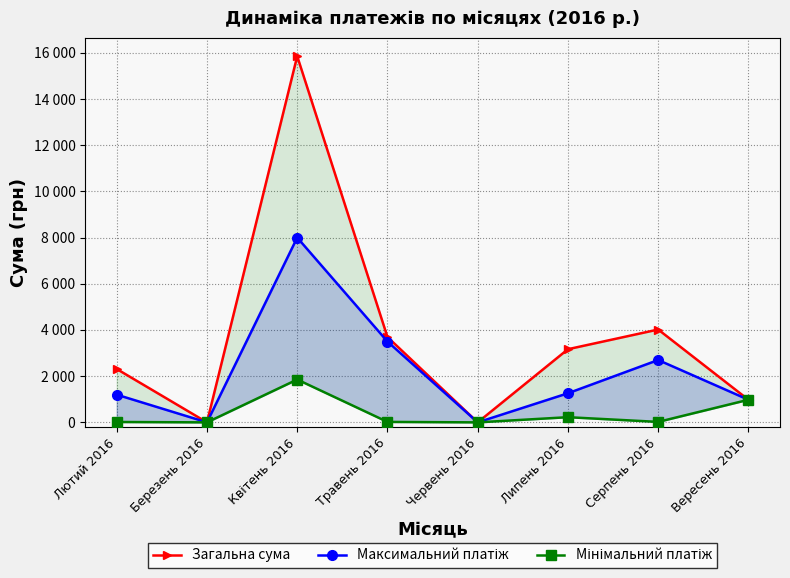

Which category has the lowest value across all series?

Березень 2016